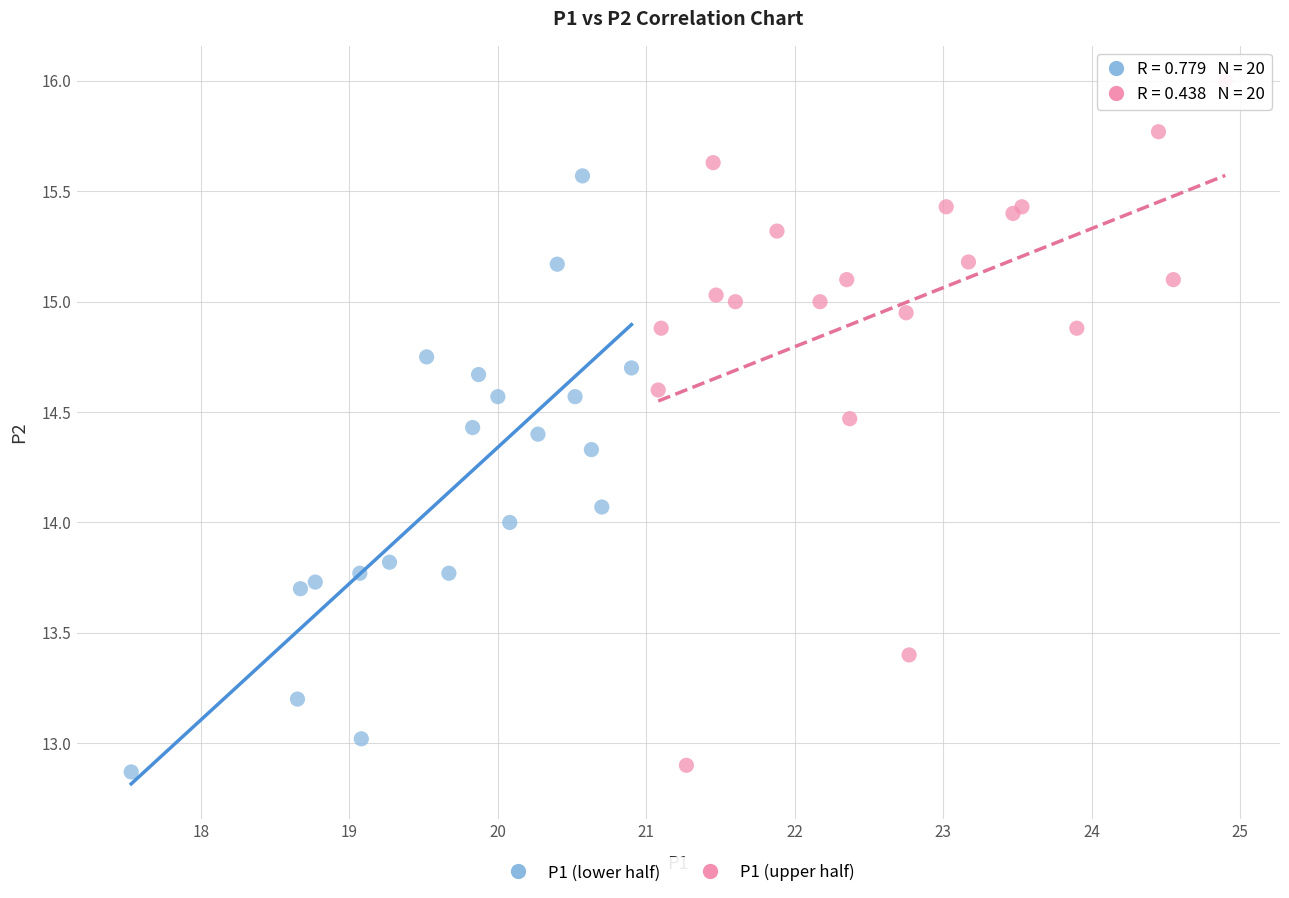

Which series contains the highest Y value?

P1 (upper half)